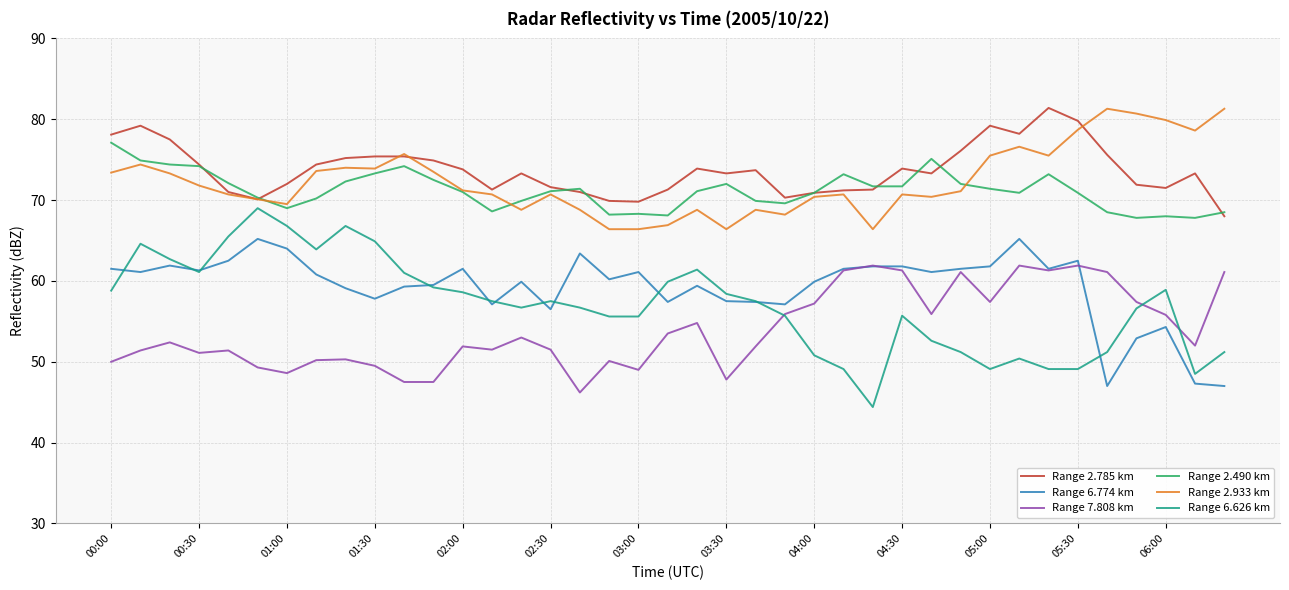

Which series has the widest spread of values?

Range 6.626 km